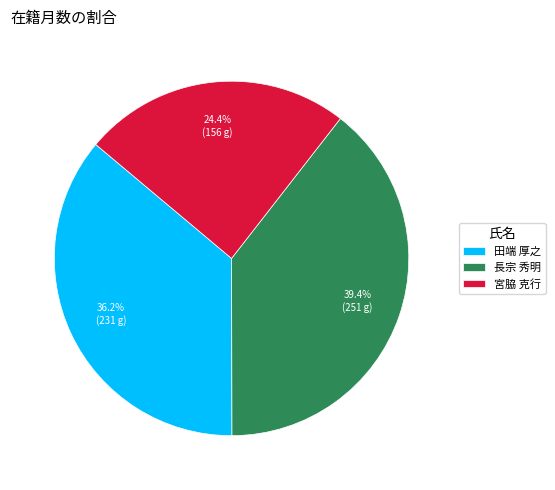

Between 長宗 秀明 and 宮脇 克行, which is larger?

長宗 秀明